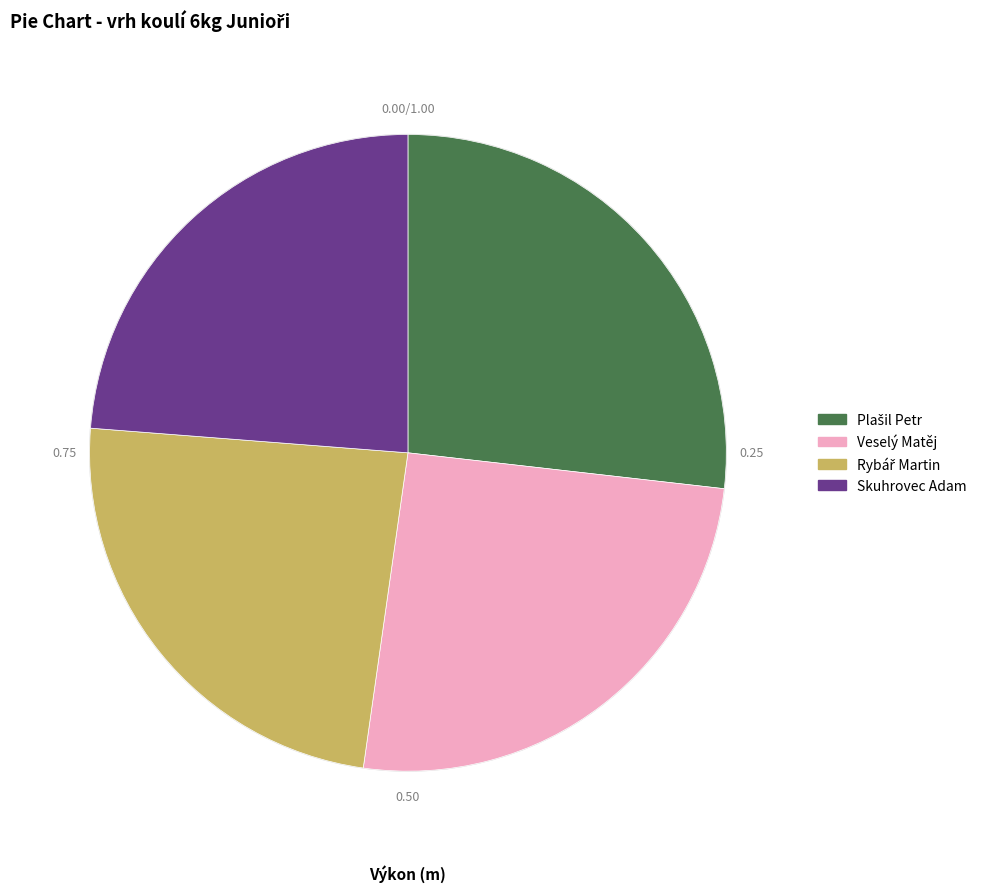

Is there a majority slice in this chart?

No